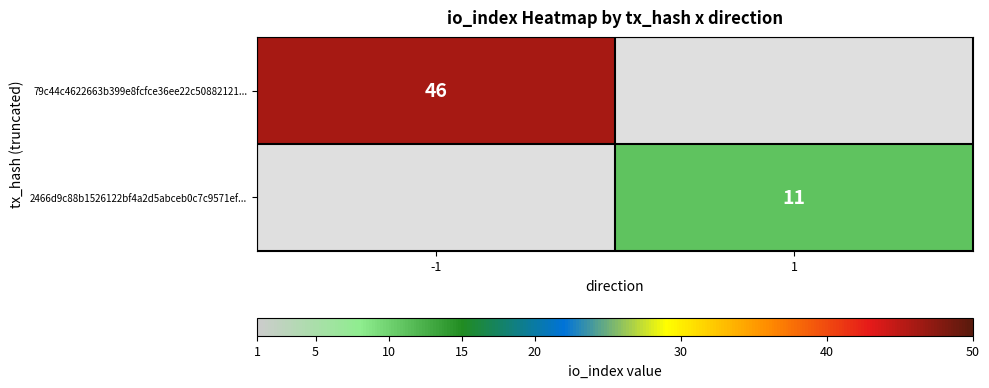

How many series are shown in this chart?

2